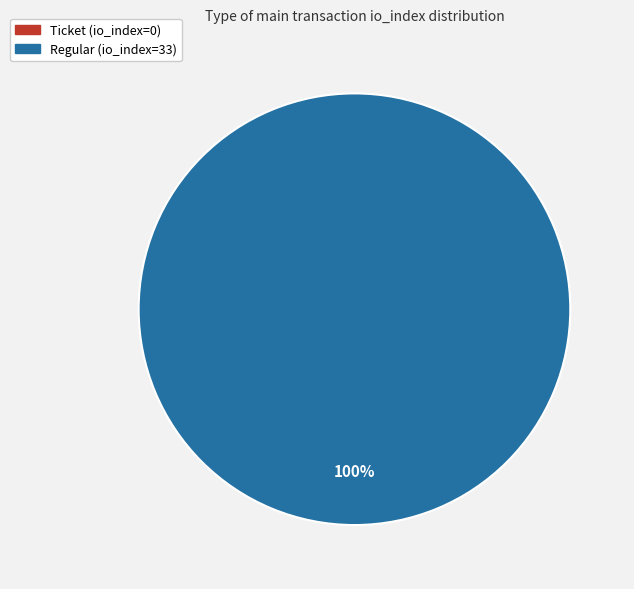

Rank the categories by value from highest to lowest.

Regular (io_index=33), Ticket (io_index=0)